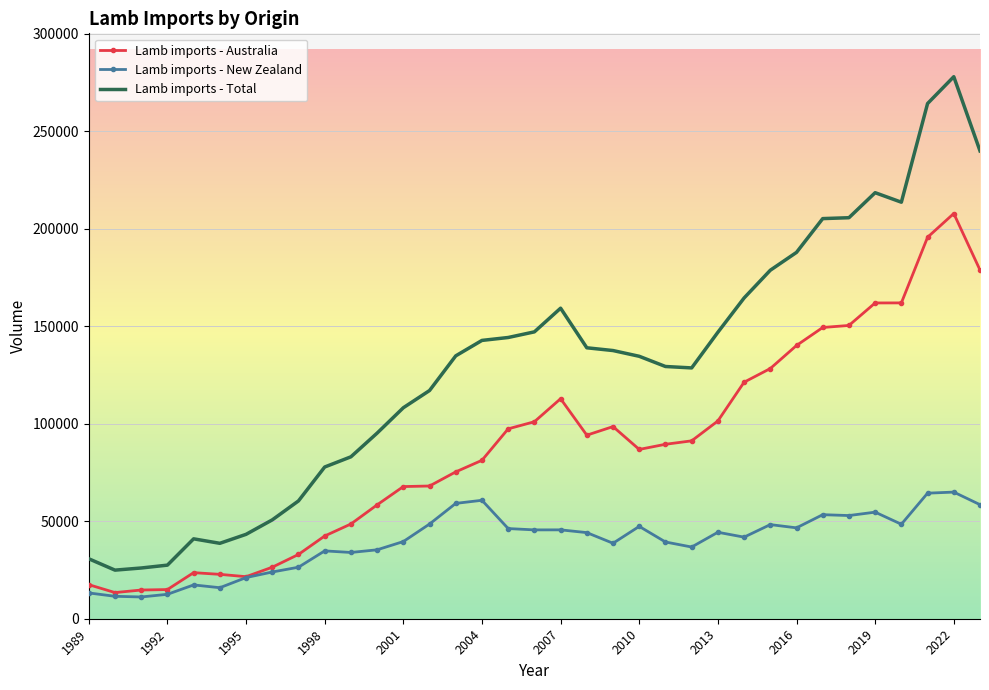

What are all the series names shown in the legend?

Lamb imports - Australia, Lamb imports - New Zealand, Lamb imports - Total